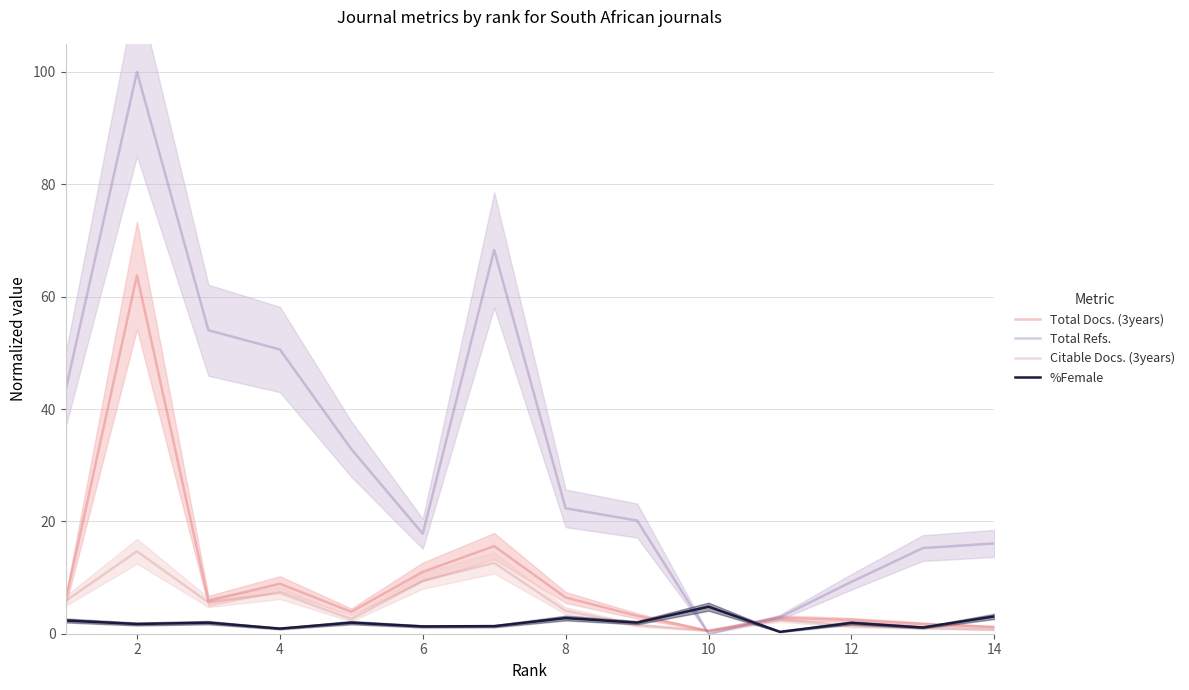

How many lines are shown in the chart?

4